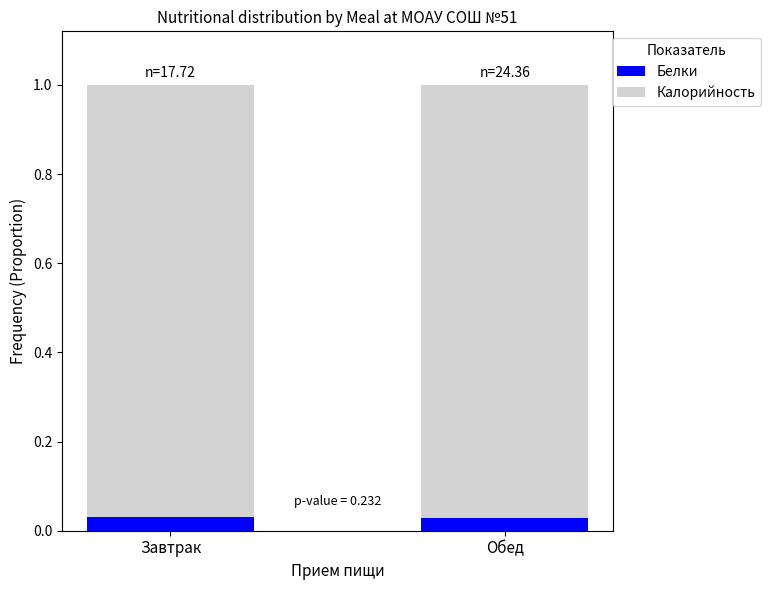

What are all the series names shown in the legend?

Белки, Калорийность